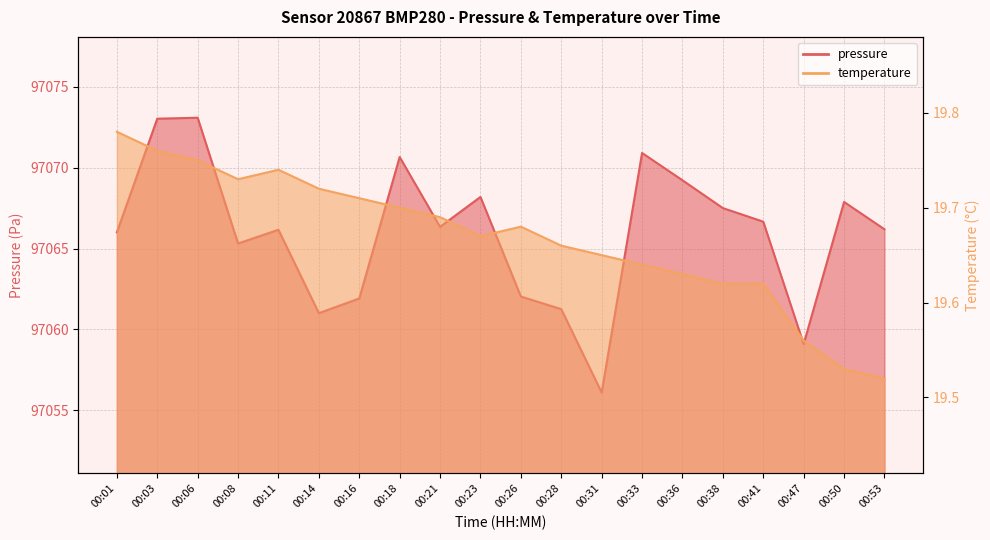

List the series in order of their peak value, highest first.

pressure, temperature